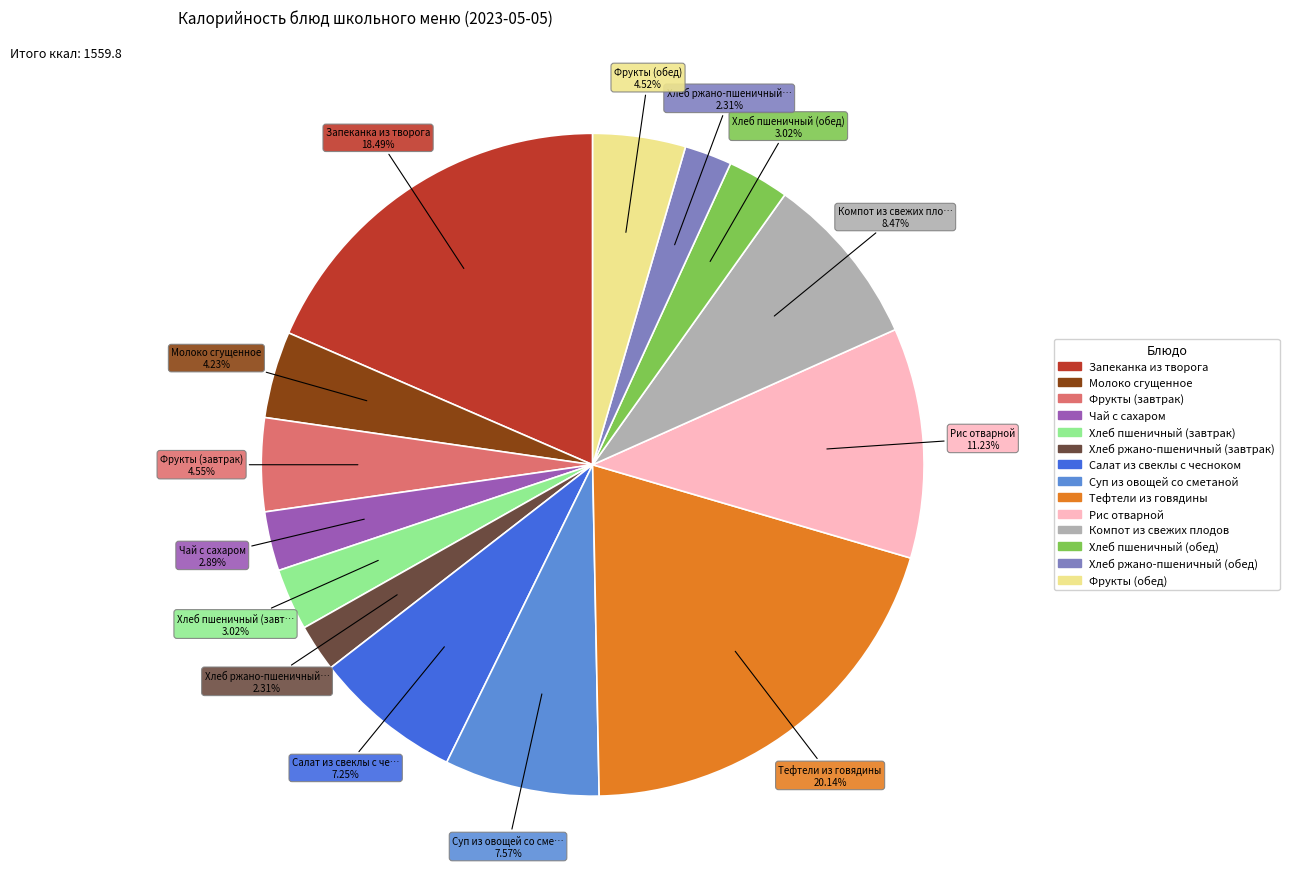

What percentage is NOT represented by Хлеб пшеничный (завтрак)?

97.0%